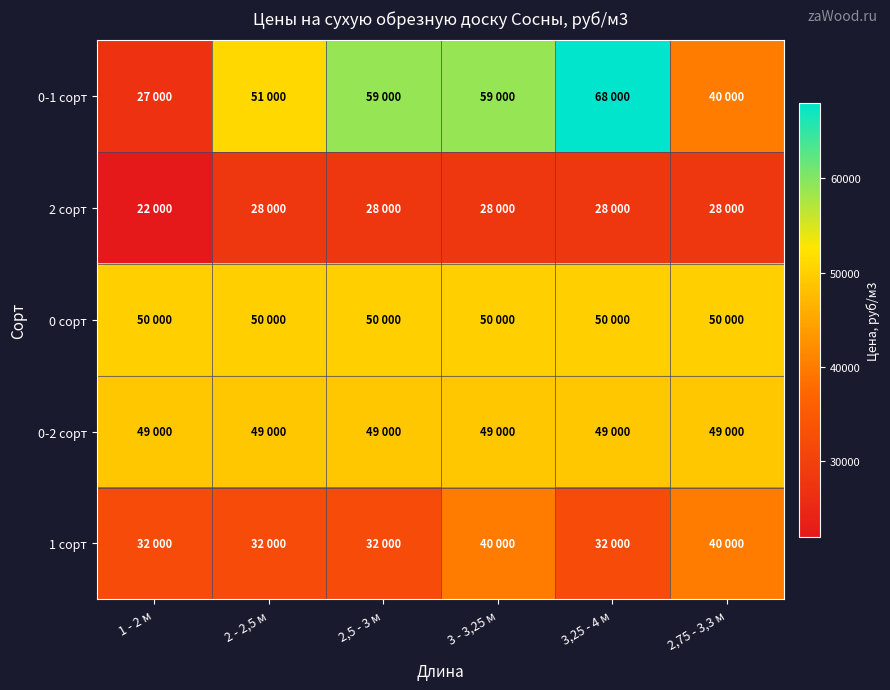

Which series has the widest spread of values?

0-1 сорт